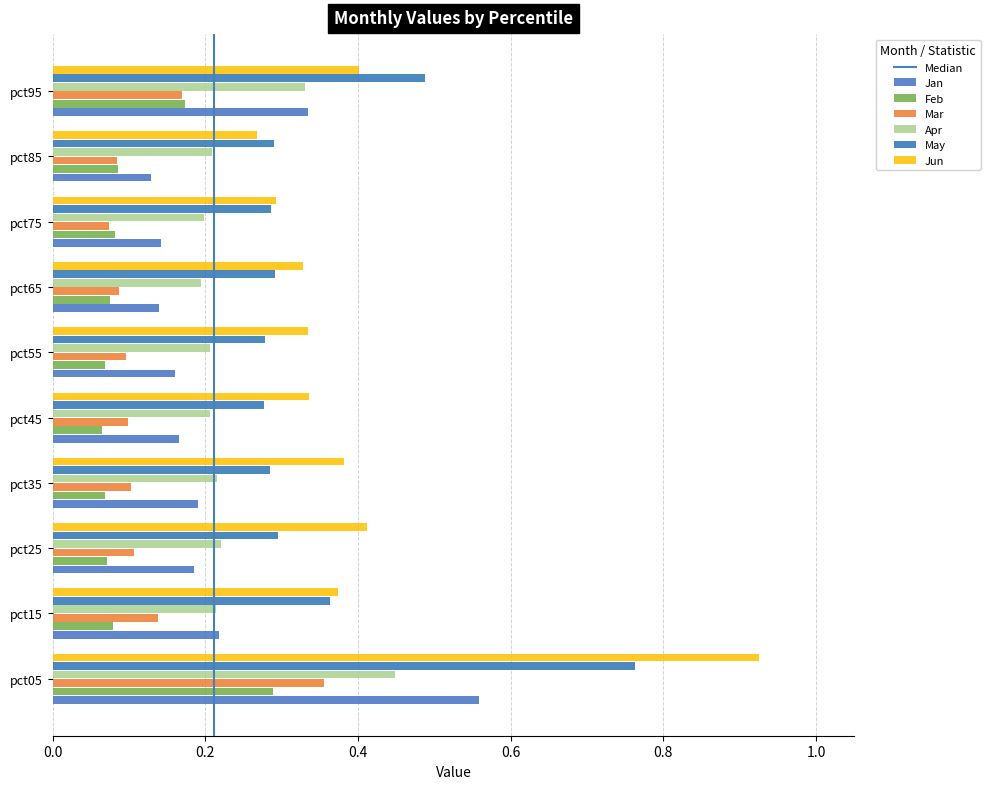

At how many categories does at least one series exceed 0?

10